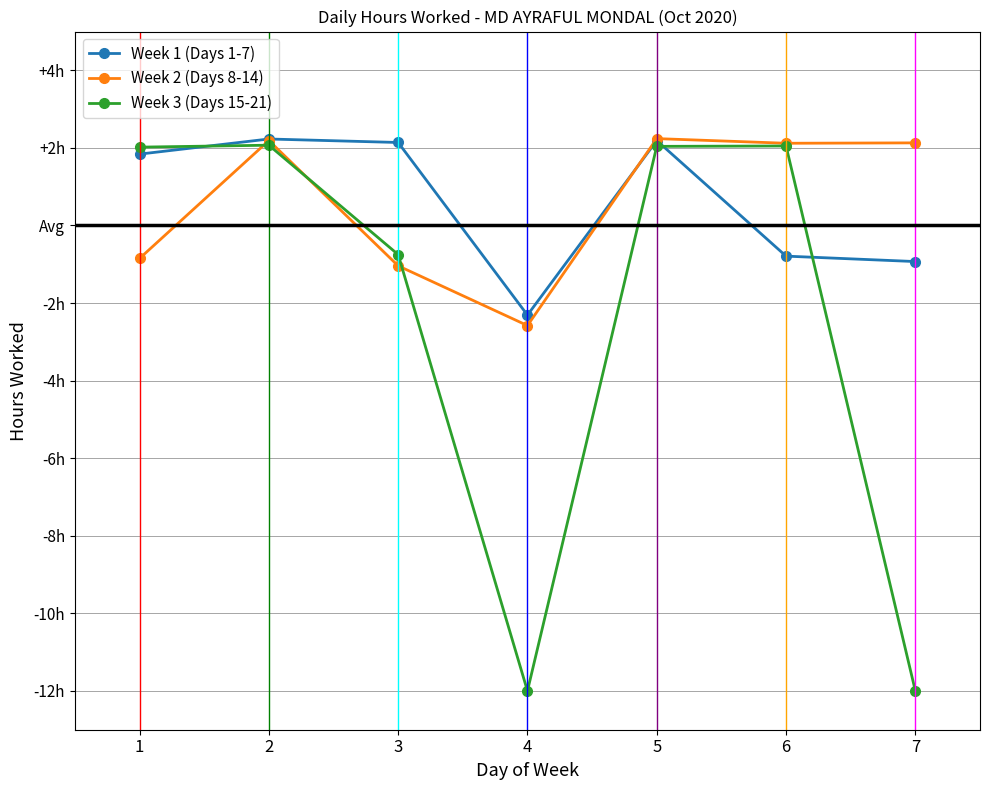

What is the sum of the Week 3 (Days 15-21) values at 3 and 5?

25.3